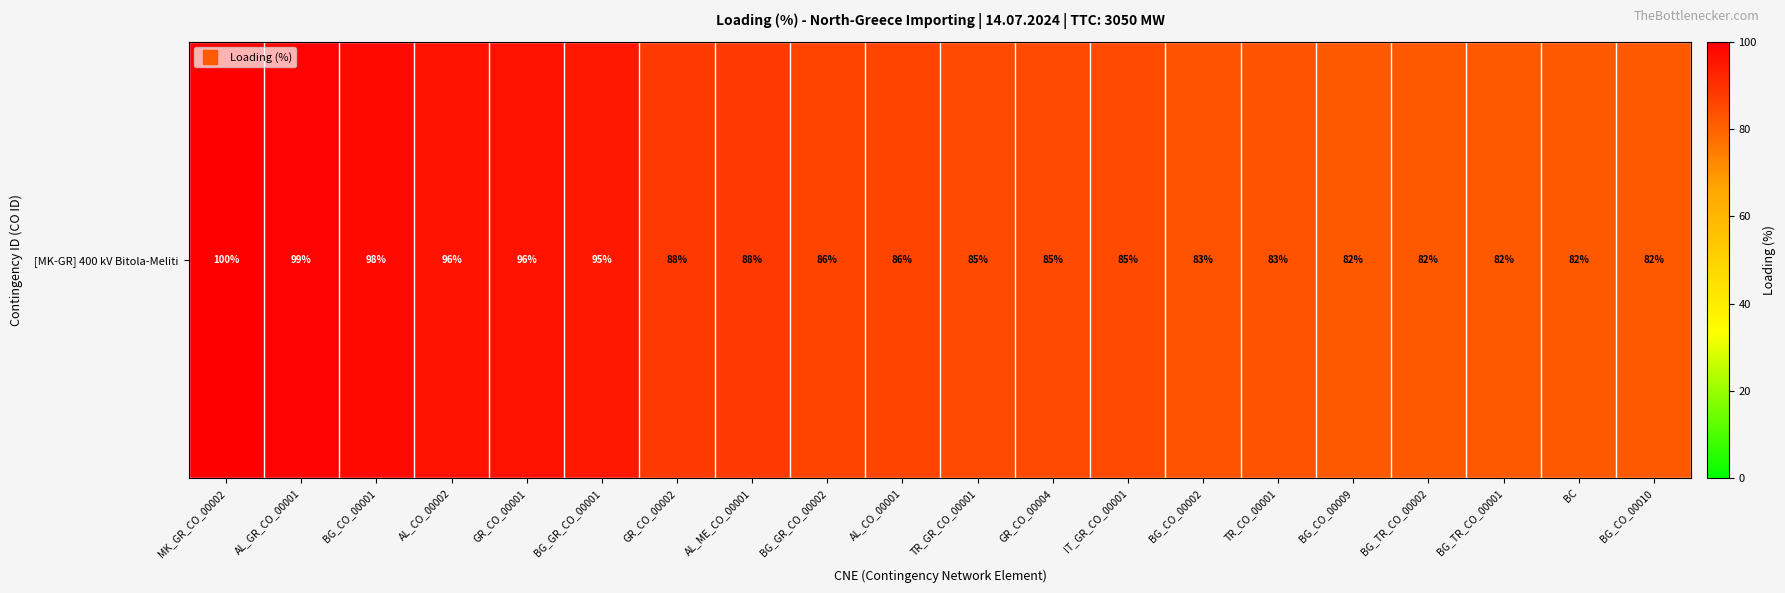

List the labels in order of value, largest first.

MK_GR_CO_00002, AL_GR_CO_00001, BG_CO_00001, AL_CO_00002, GR_CO_00001, BG_GR_CO_00001, GR_CO_00002, AL_ME_CO_00001, BG_GR_CO_00002, AL_CO_00001, TR_GR_CO_00001, GR_CO_00004, IT_GR_CO_00001, BG_CO_00002, TR_CO_00001, BG_CO_00009, BG_TR_CO_00002, BG_TR_CO_00001, BC, BG_CO_00010